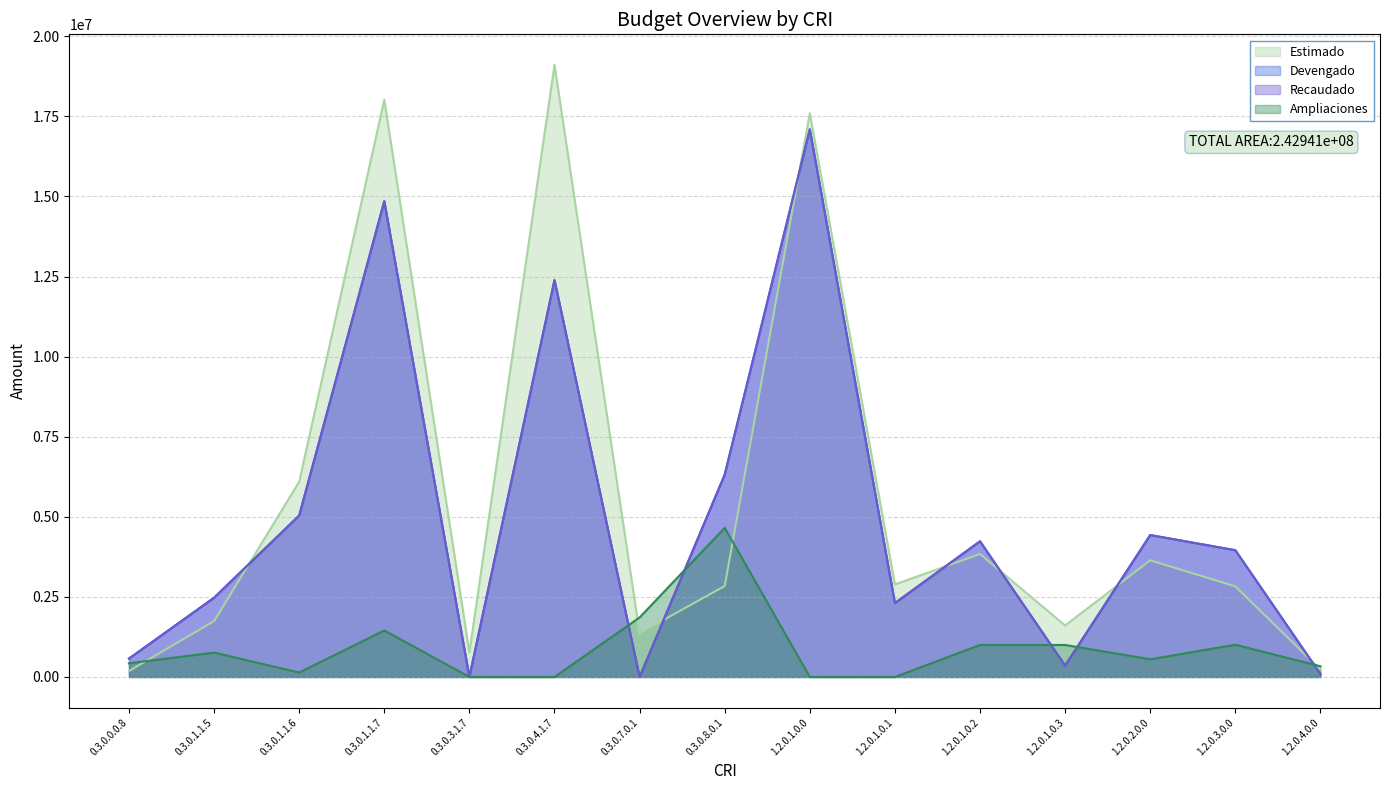

At which label does Devengado first exceed 3957468?

0.3.0.1.1.6